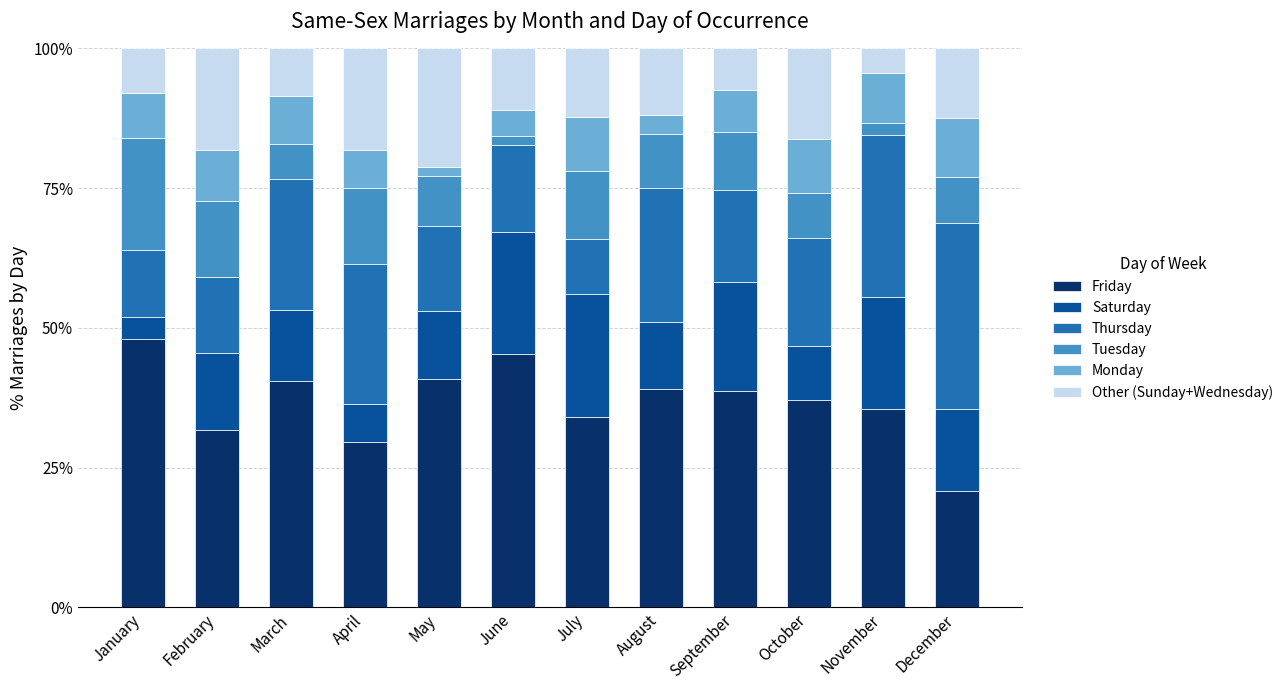

Which category has the highest value in the Friday series?

January